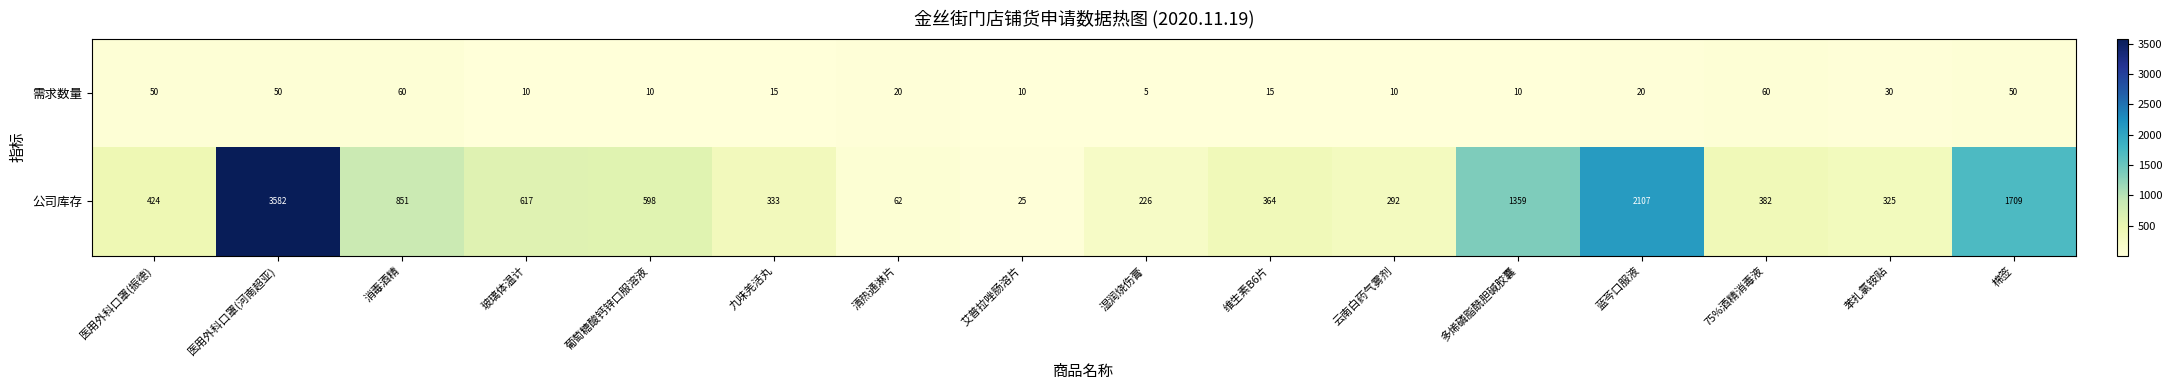

The value of 公司库存 at 医用外科口罩(振德) is 424. True or false?

True